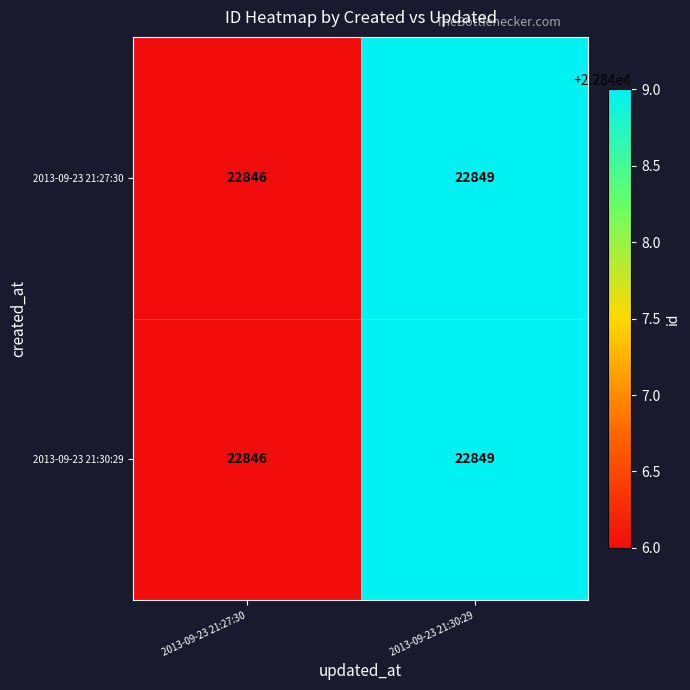

At which category is the sum across all series the highest?

2013-09-23 21:30:29